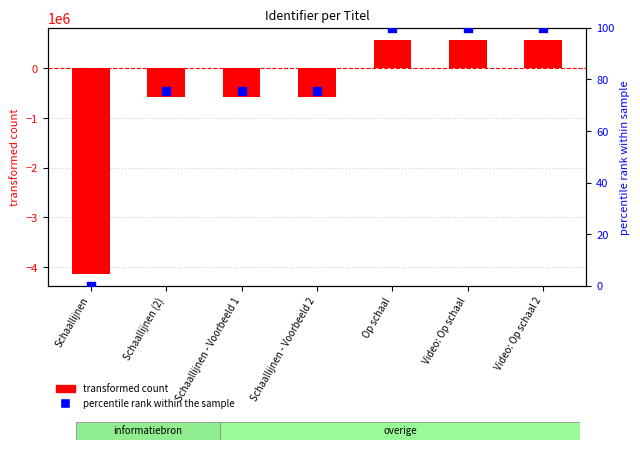

Is the value of transformed count at Op schaal greater than the value of percentile rank within the sample at Video: Op schaal?

Yes